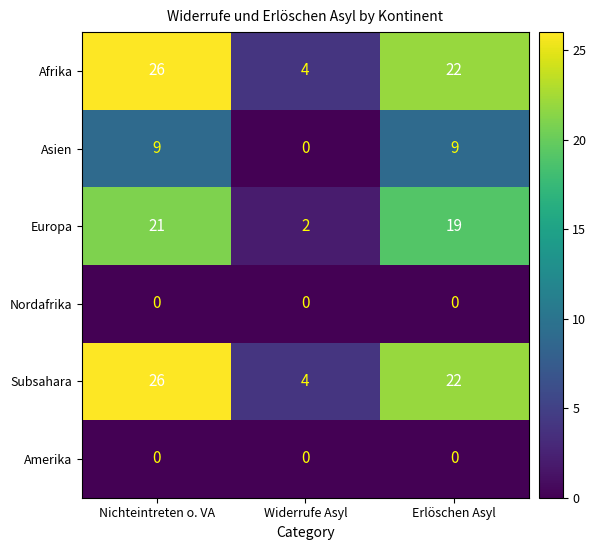

What is the difference between the highest and lowest values at Widerrufe Asyl?

4